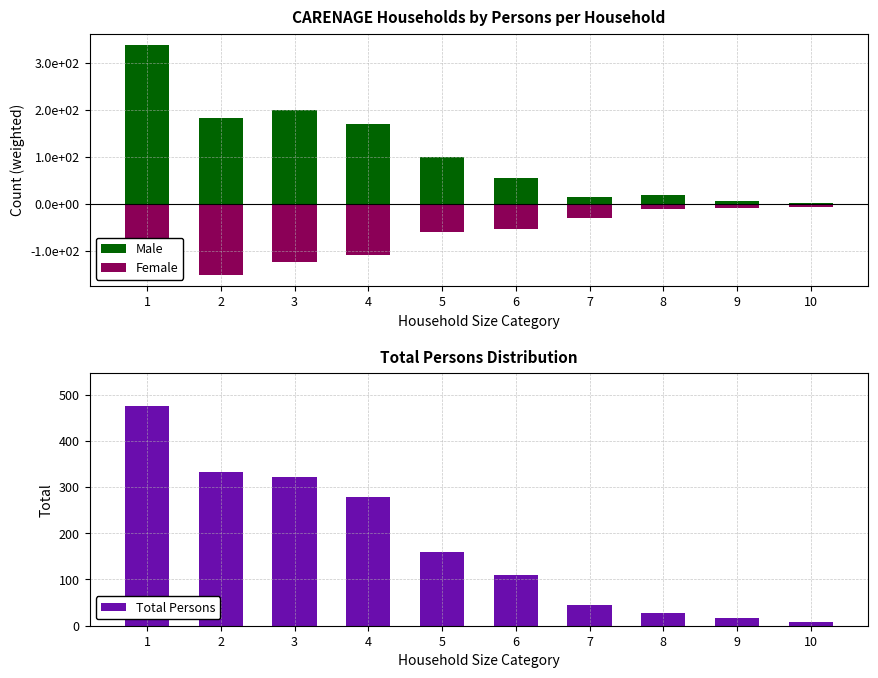

What value does the Total Persons series have at 6?

109.3